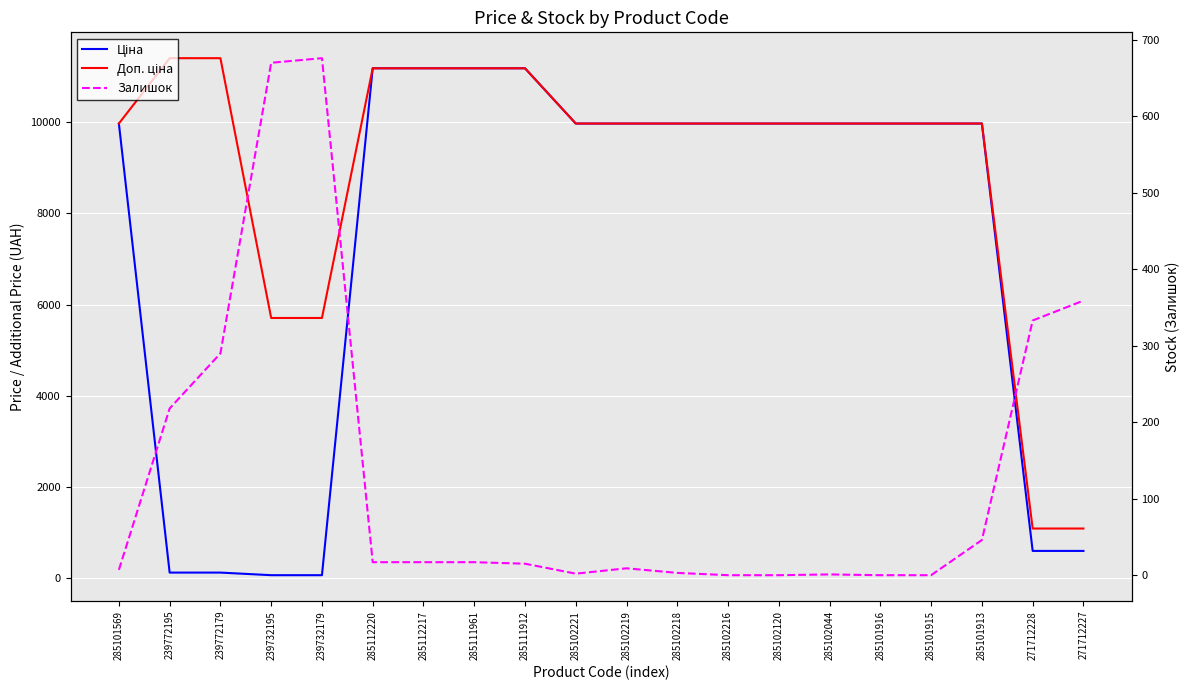

Which category has the lowest value in the Залишок series?

285102216